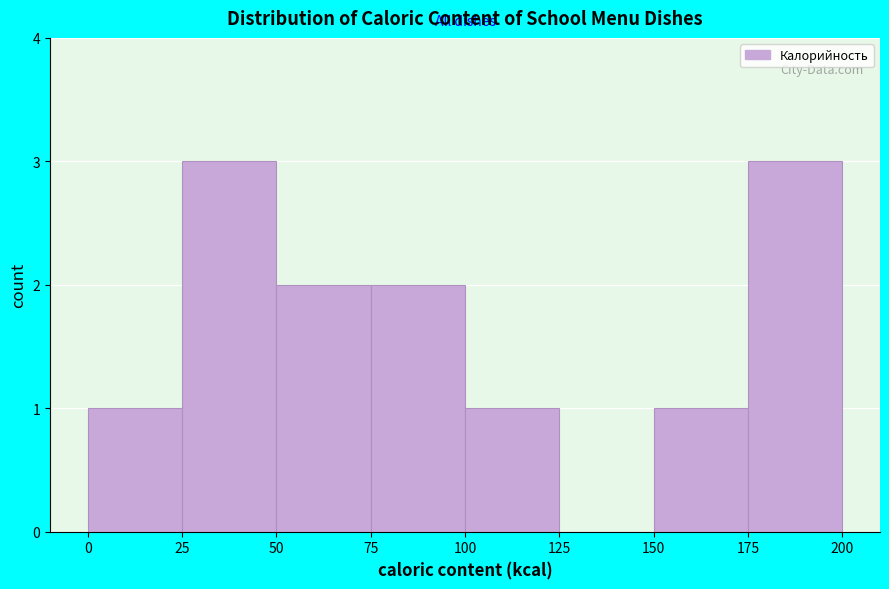

How tall is the bar that spans 25 to 50 on the x-axis? The values are not printed on the chart, so give them approximately, as read against the axis.

3